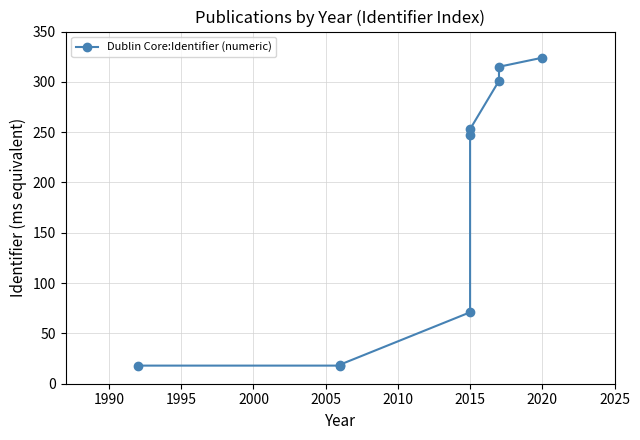

What is the ratio of the value at 1990 to the value at 2005?

0.1